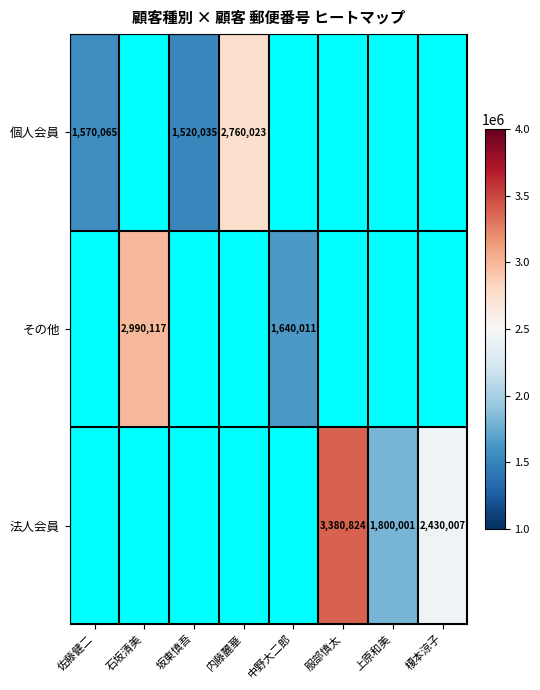

What is the greatest value displayed?

3380824.0